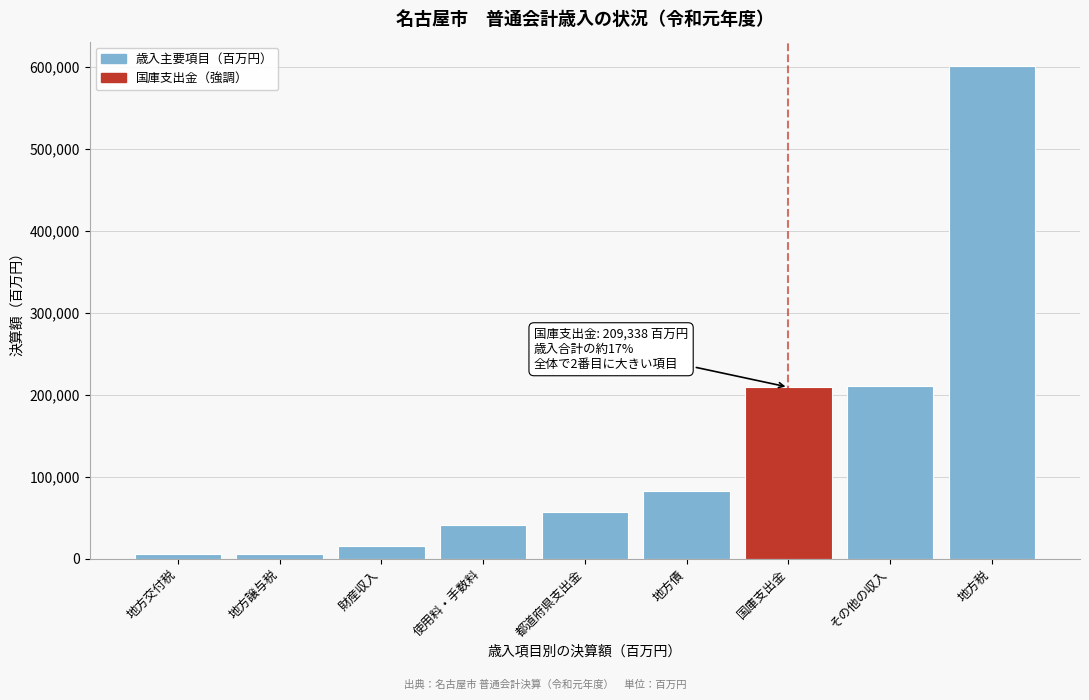

What is the label of the 9th bar from the right?

地方交付税